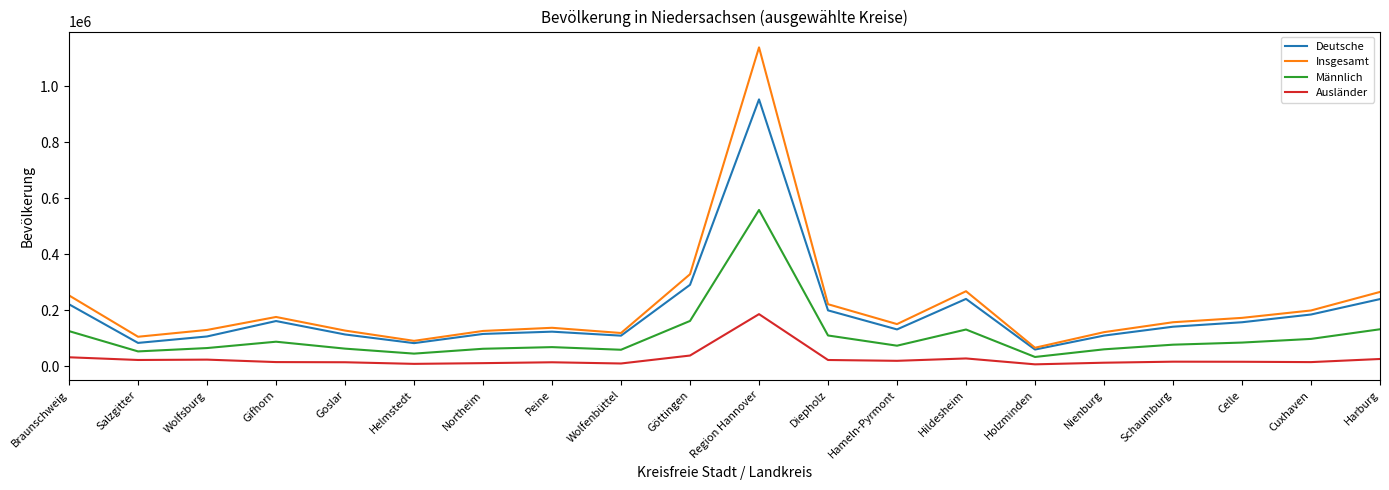

Which series has the widest spread of values?

Insgesamt